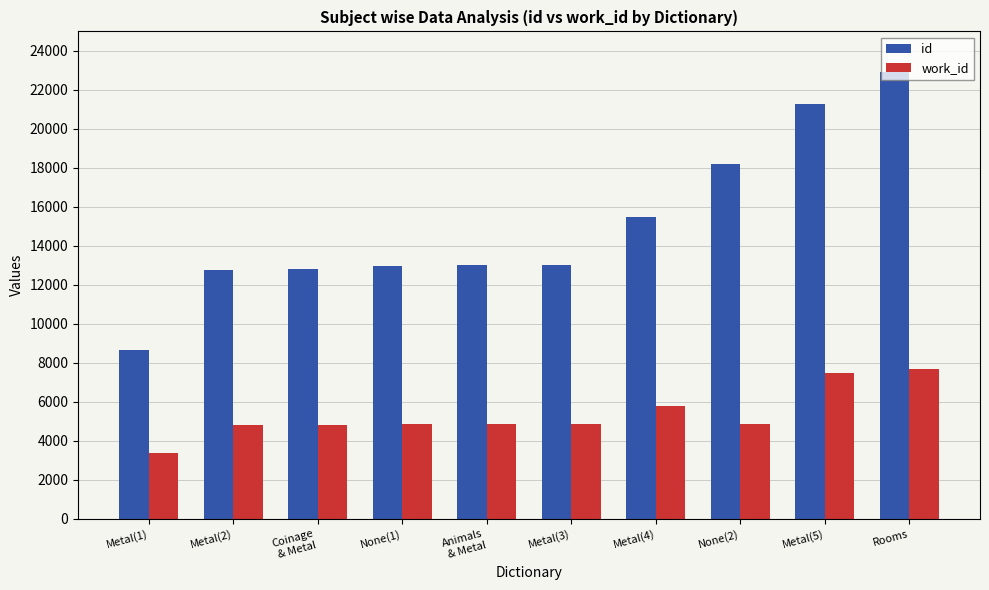

What is the total value across all series at Metal(2)?

17567